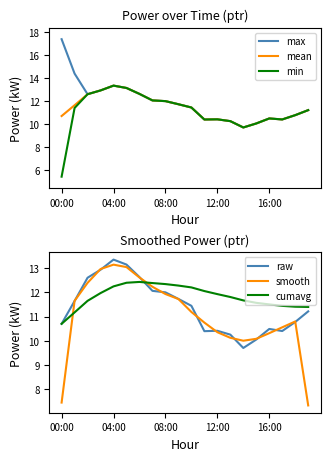

What is the average value of the max series?

11.9